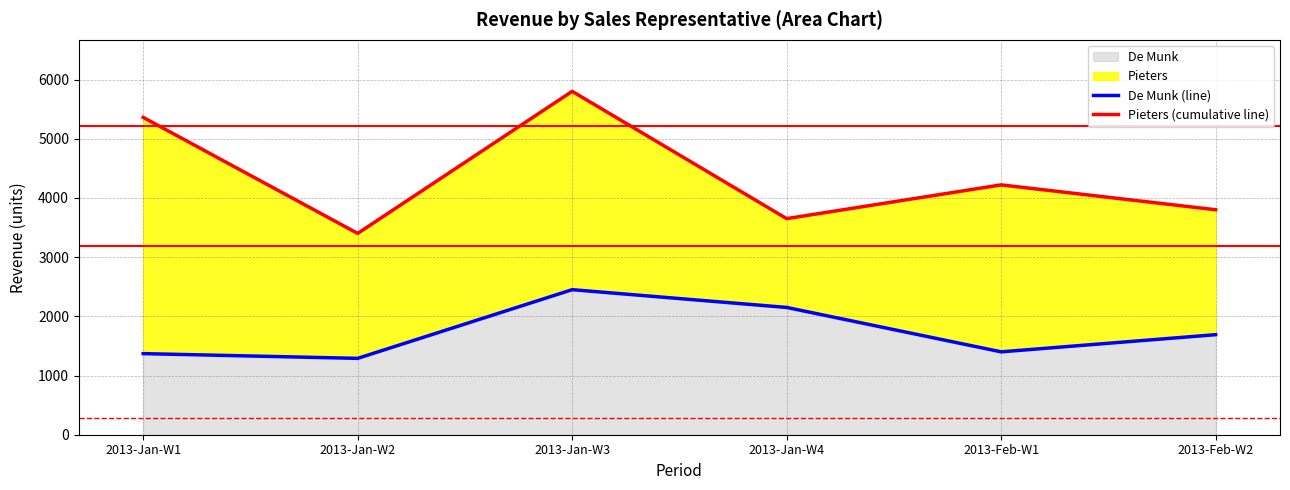

What is the value of the Pieters (cumulative line) point at the 3rd from the left?

5800